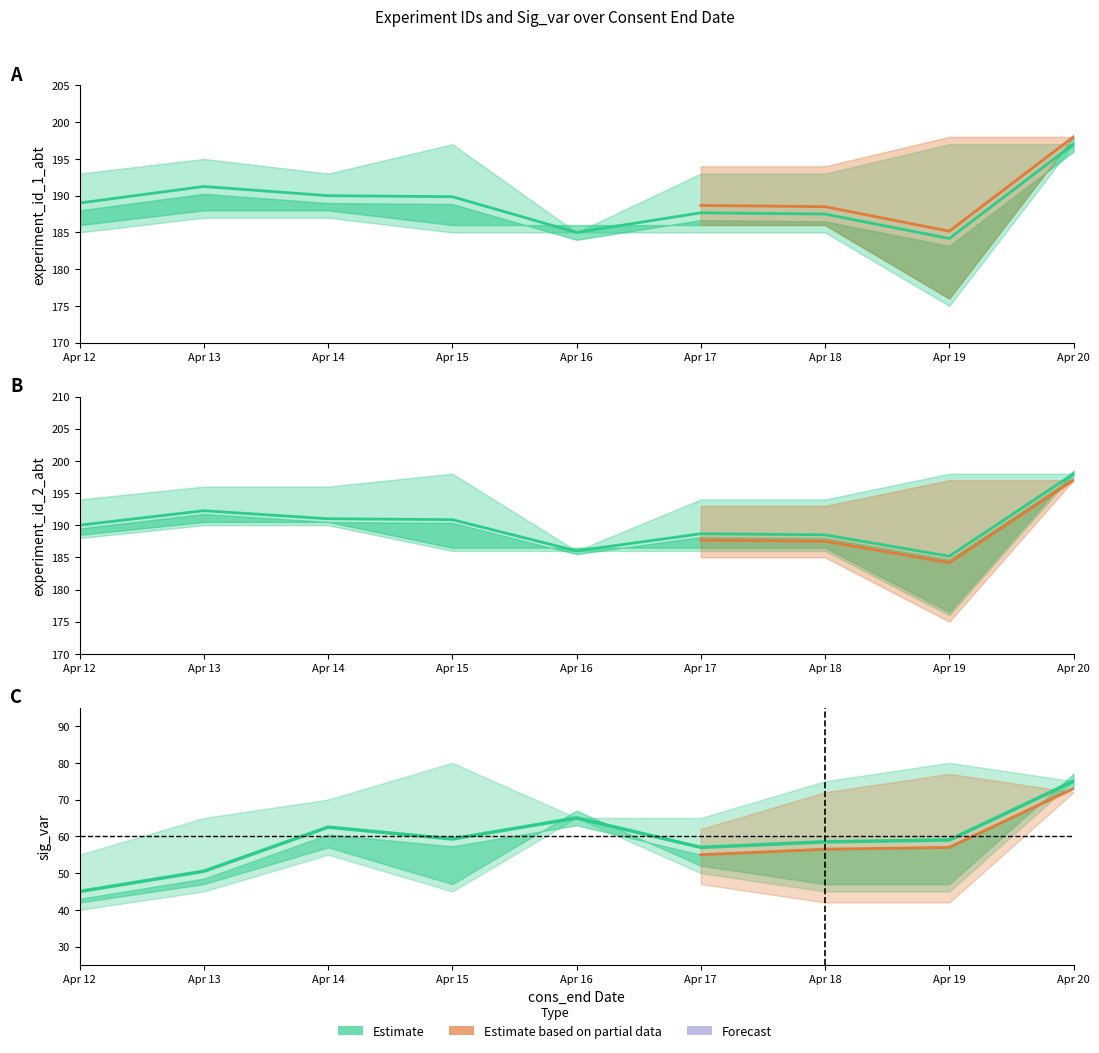

What is the sum of all experiment_id_1_fav values?

1710.5